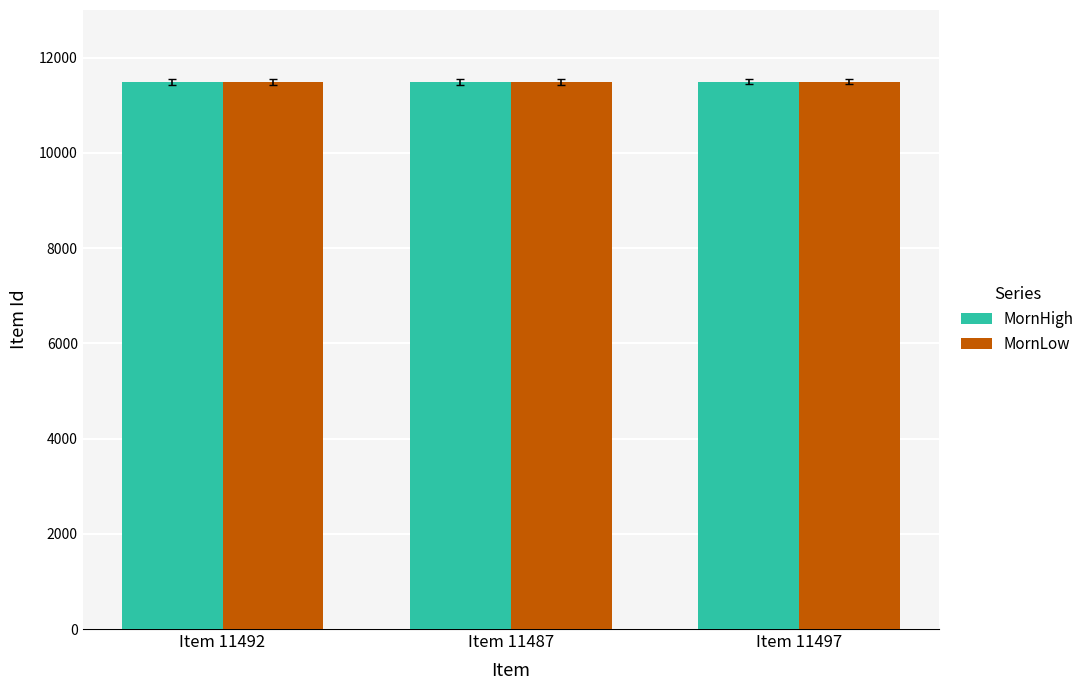

What is the maximum value for MornHigh?

11497